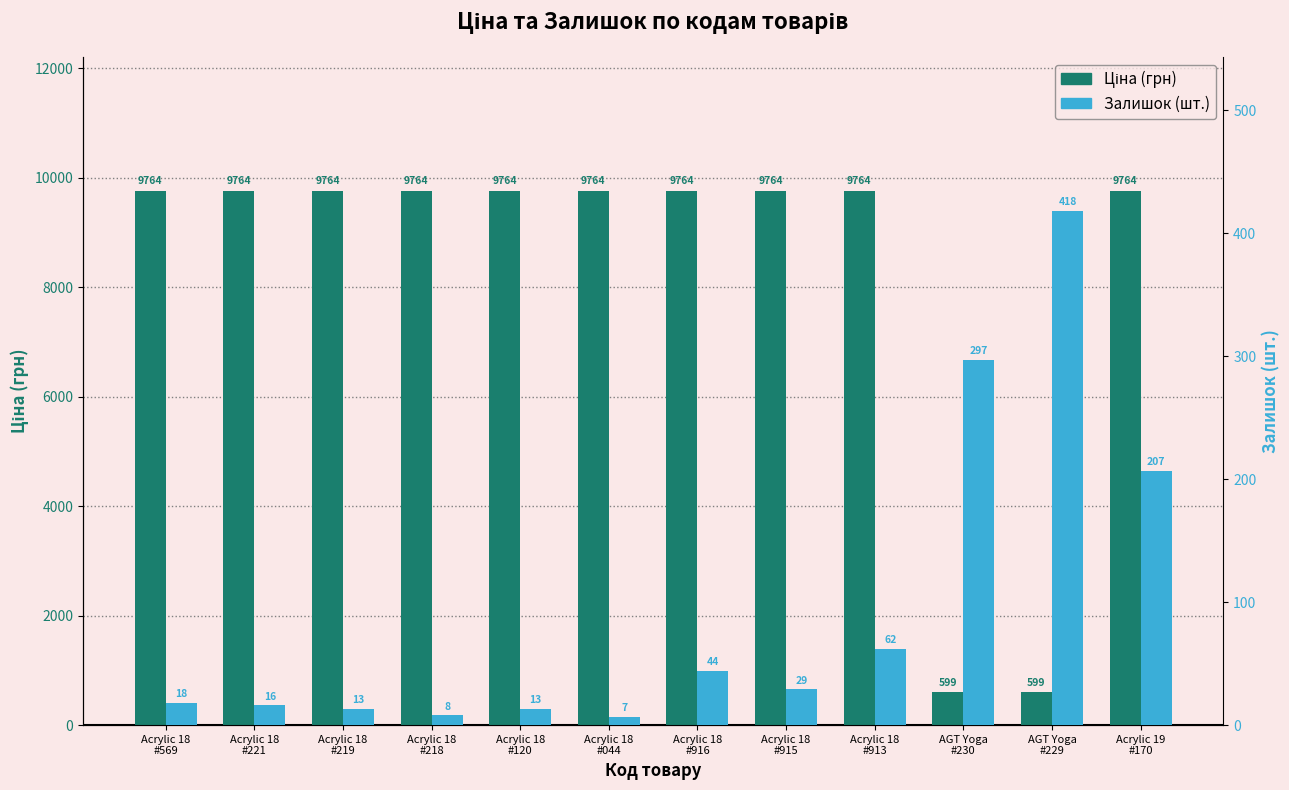

Reading left to right, what are all the values shown in this chart?

Ціна (грн): 9764.4	9764.4	9764.4	9764.4	9764.4	9764.4	9764.4	9764.4	9764.4	599.9	599.9	9764.4
Залишок (шт.): 18.0	16.0	13.0	8.0	13.0	7.0	44.0	29.0	62.0	297.0	418.0	207.0